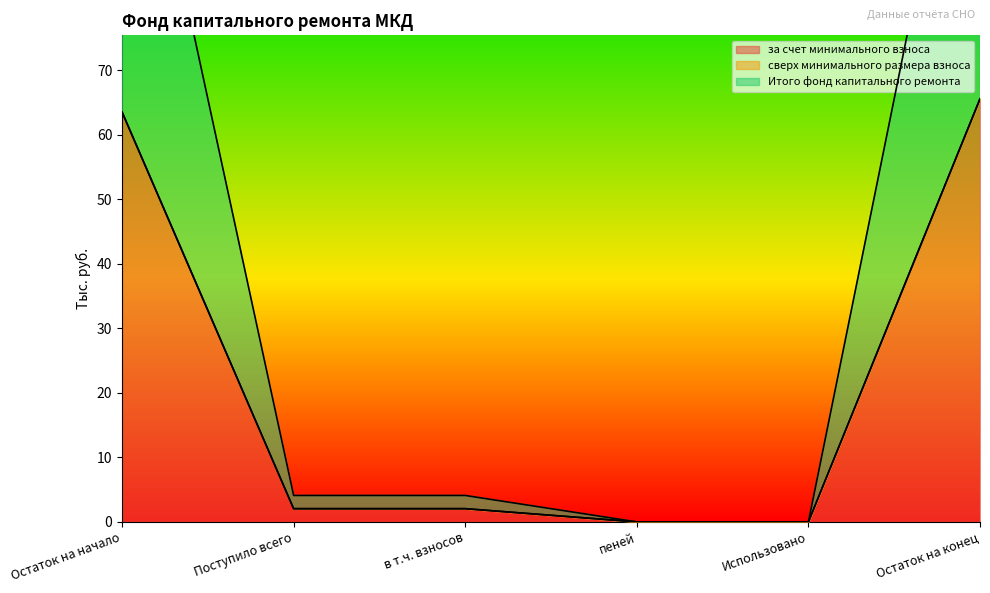

What is the sum of all за счет минимального взноса values?

133.2